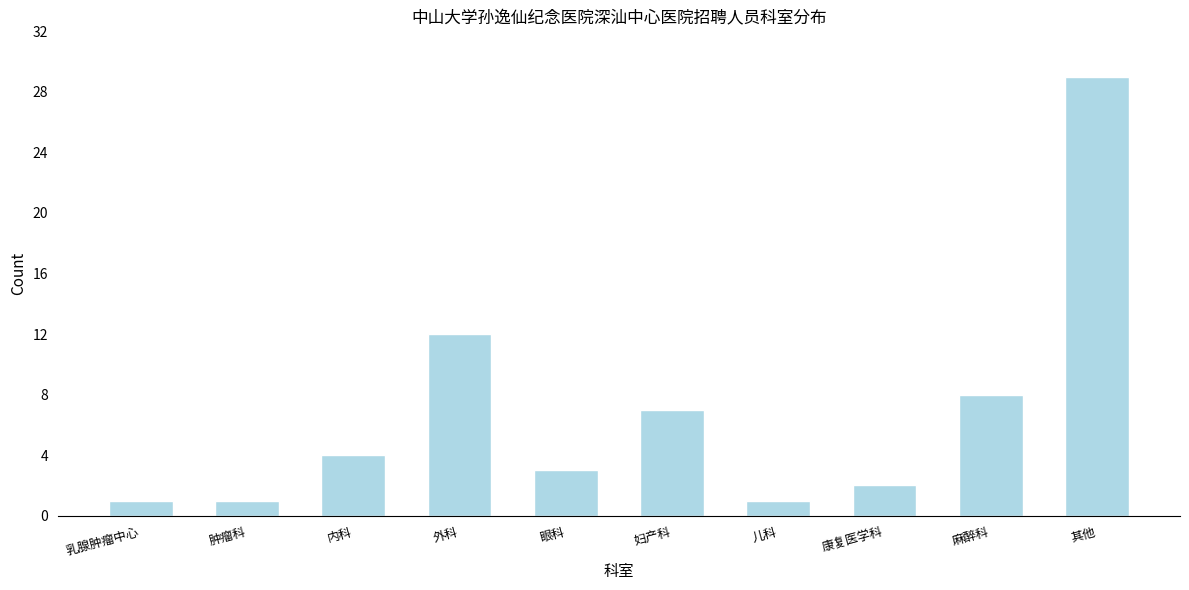

Reading left to right, extract all data points from this chart.

1	1	4	12	3	7	1	2	8	29